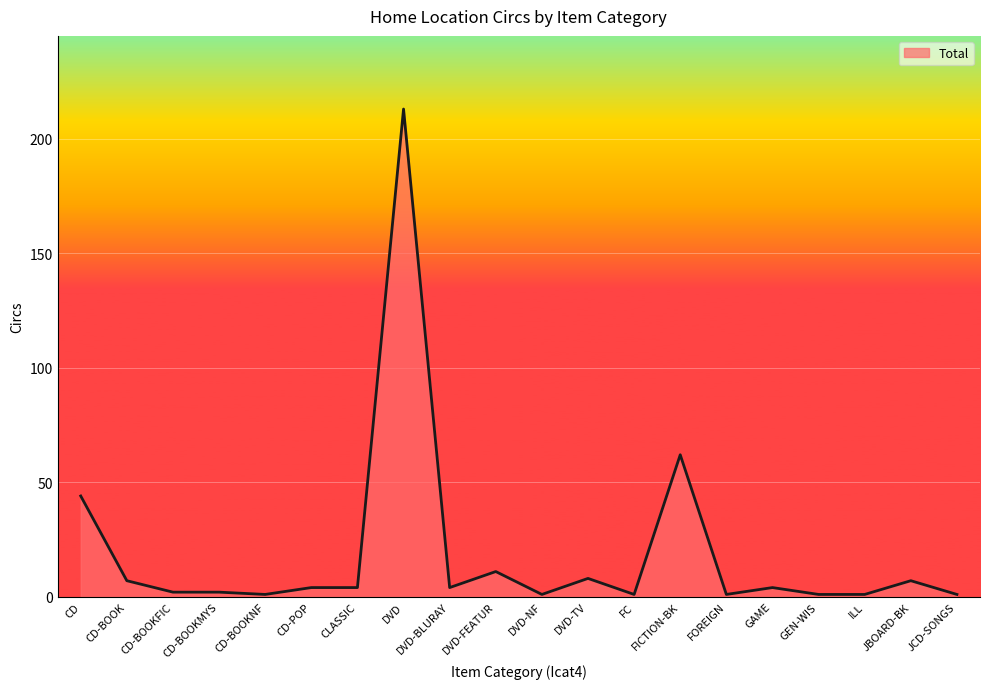

What is the difference between the maximum and minimum values?

212